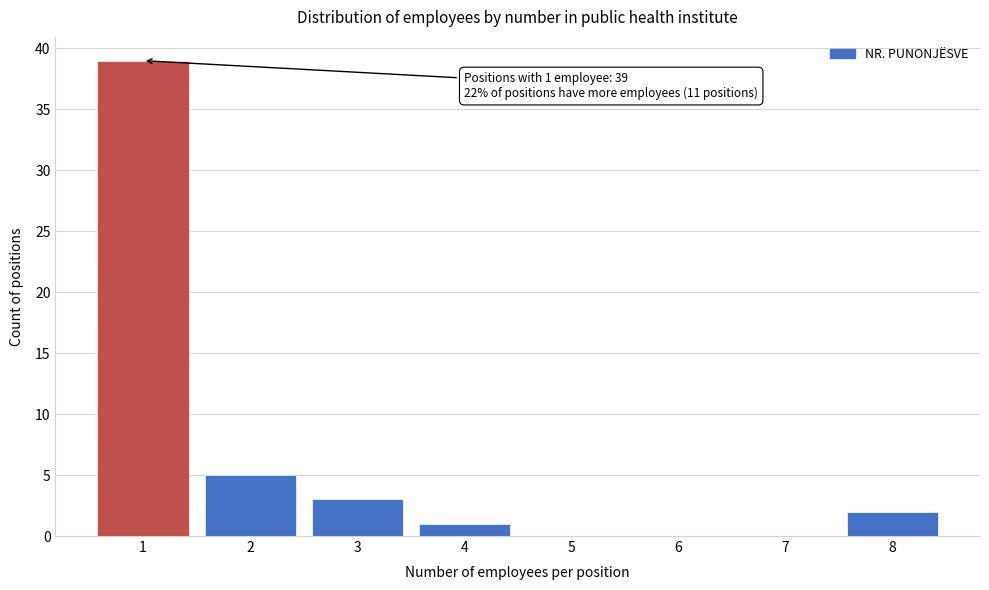

Reading left to right, list all the values displayed in this chart.

1=39	2=5	3=3	4=1	5=0	6=0	7=0	8=2